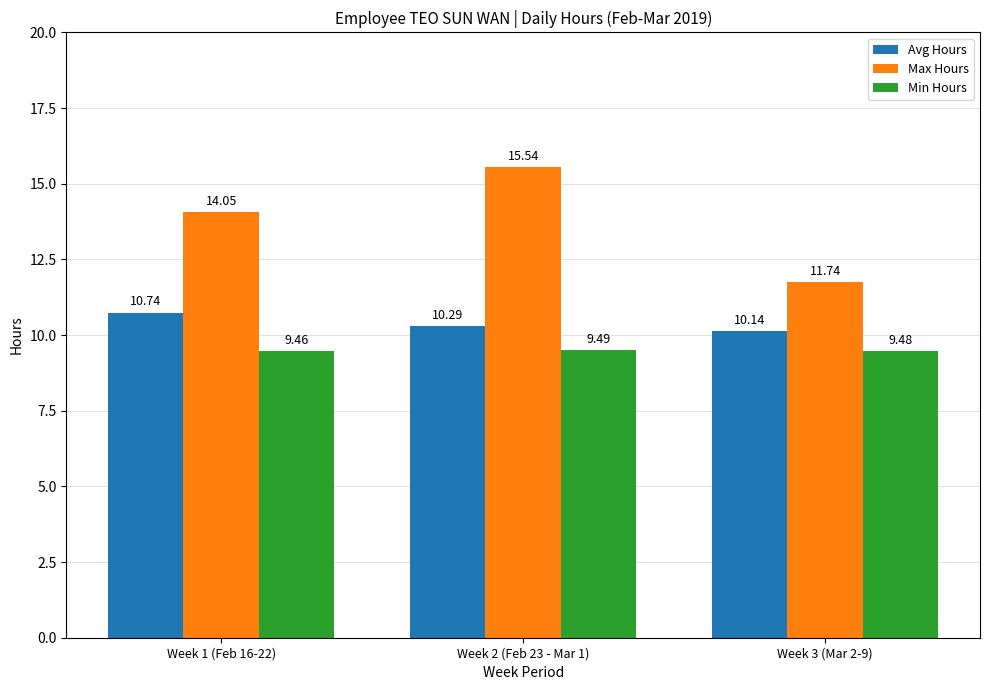

How many bars are there in total?

9